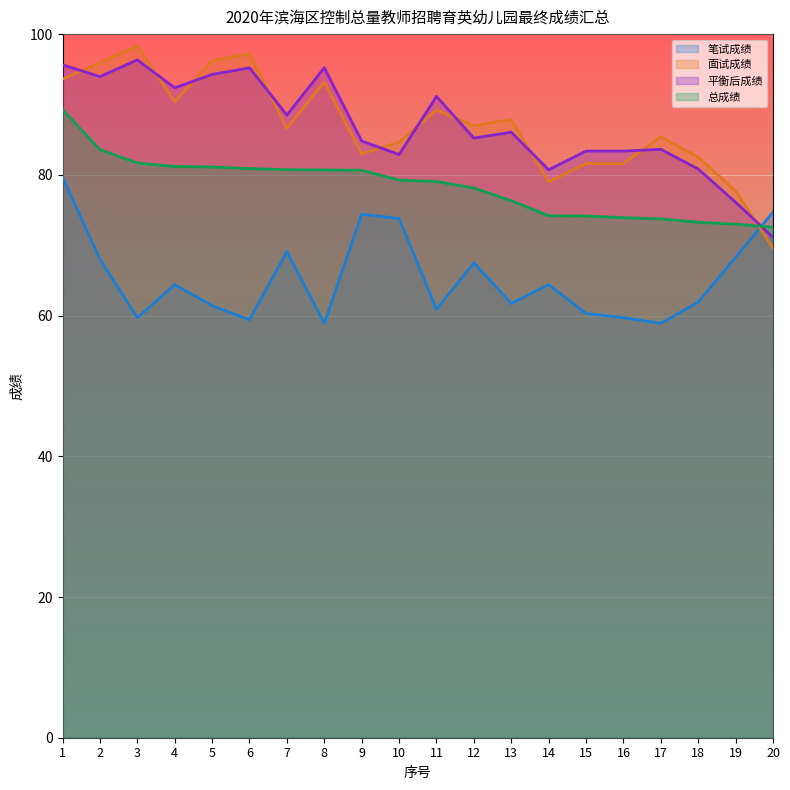

Reading left to right, extract all data points from this chart.

笔试成绩: 1=79.7	2=68.0	3=59.7	4=64.4	5=61.4	6=59.4	7=69.1	8=58.9	9=74.4	10=73.8	11=60.9	12=67.5	13=61.7	14=64.4	15=60.3	16=59.7	17=58.9	18=61.9	19=68.3	20=74.7
面试成绩: 1=93.6	2=95.9	3=98.4	4=90.4	5=96.2	6=97.2	7=86.6	8=93.2	9=83.0	10=84.6	11=89.2	12=87.0	13=87.9	14=79.0	15=81.6	16=81.6	17=85.4	18=82.5	19=77.7	20=69.6
平衡后成绩: 1=95.6	2=94.0	3=96.3	4=92.4	5=94.3	6=95.2	7=88.5	8=95.2	9=84.8	10=82.9	11=91.1	12=85.2	13=86.1	14=80.7	15=83.4	16=83.4	17=83.6	18=80.8	19=76.1	20=71.1
总成绩: 1=89.3	2=83.6	3=81.7	4=81.2	5=81.1	6=80.9	7=80.7	8=80.7	9=80.6	10=79.3	11=79.0	12=78.1	13=76.3	14=74.2	15=74.1	16=73.9	17=73.7	18=73.3	19=73.0	20=72.5